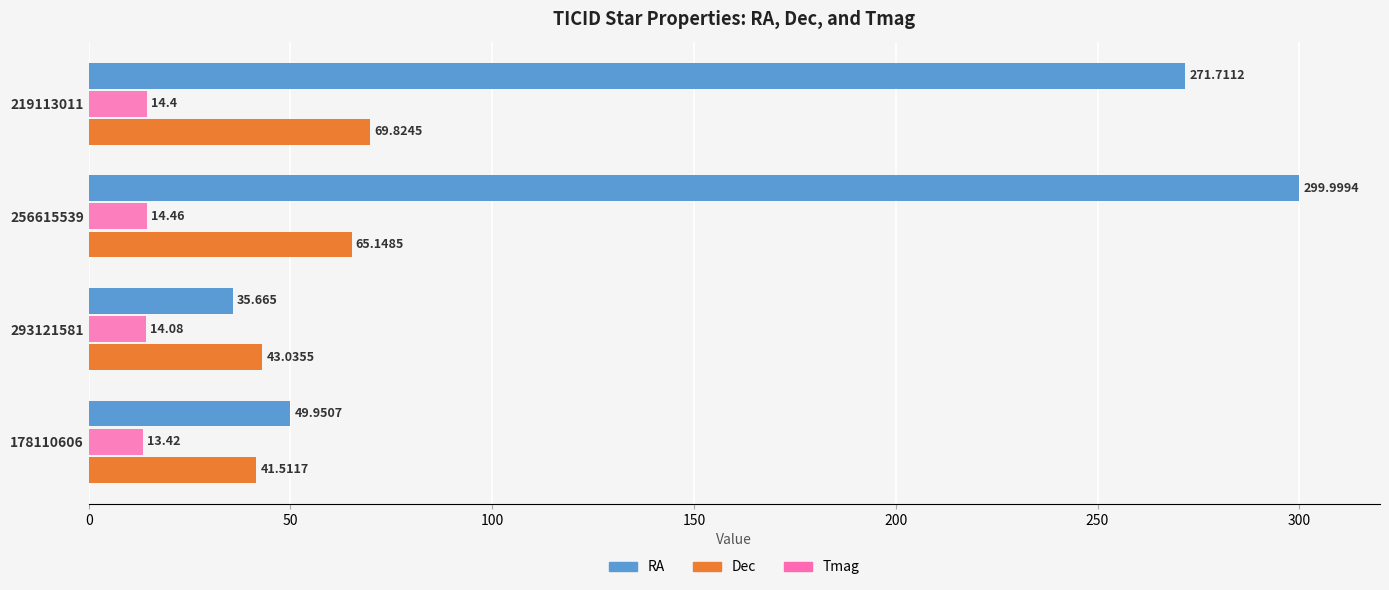

What are all the series names shown in the legend?

RA, Dec, Tmag